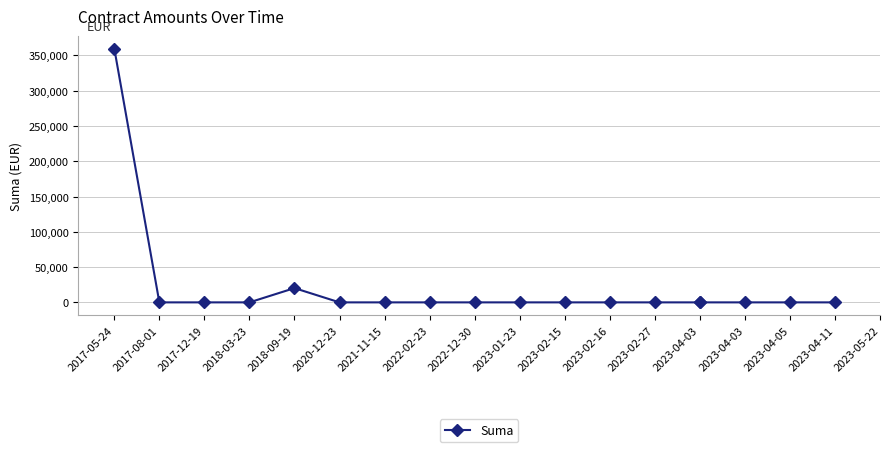

What is the greatest value displayed?

359723.8